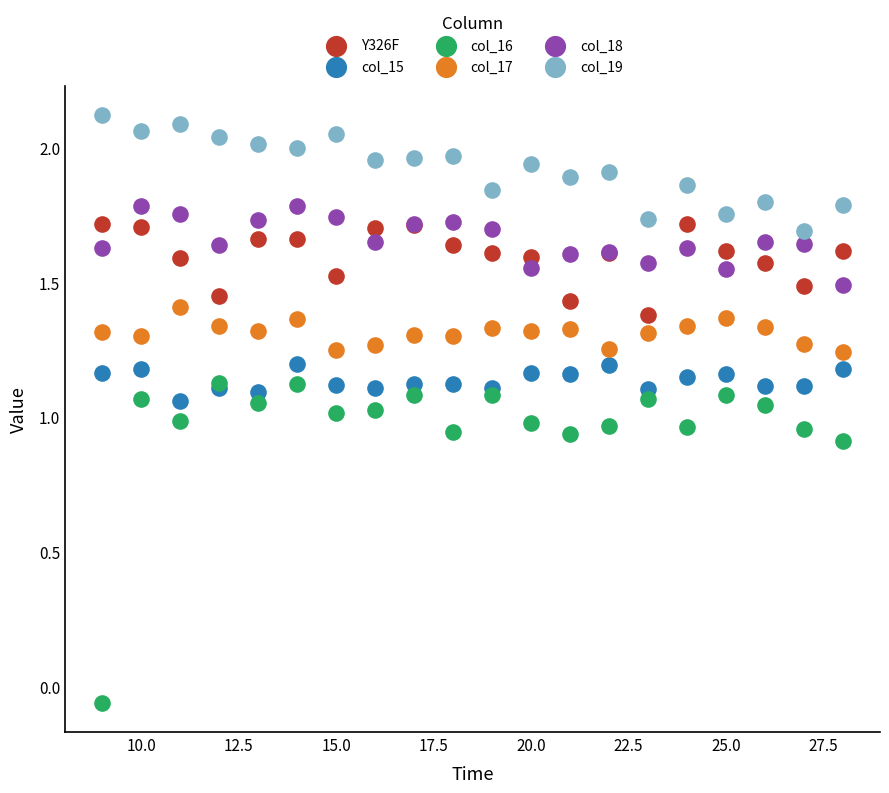

Which series contains the highest Y value?

col_19